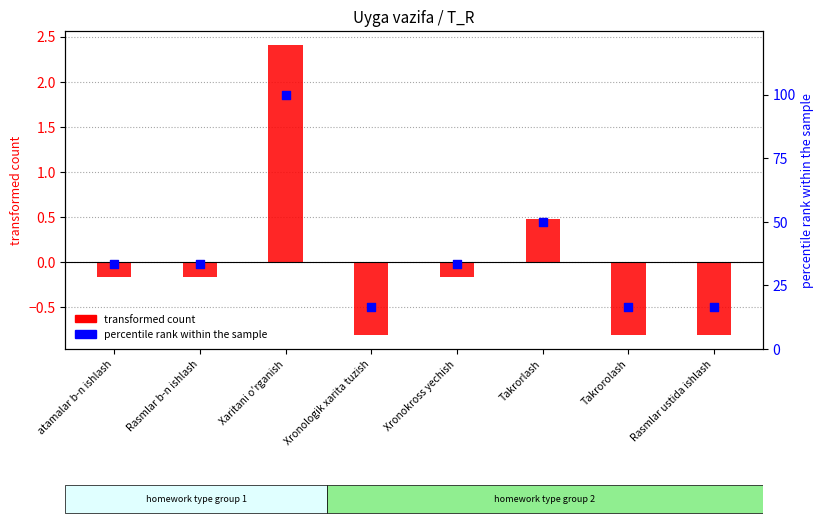

Between Xaritani o'rganish and Takrorlash, which is larger?

Xaritani o'rganish